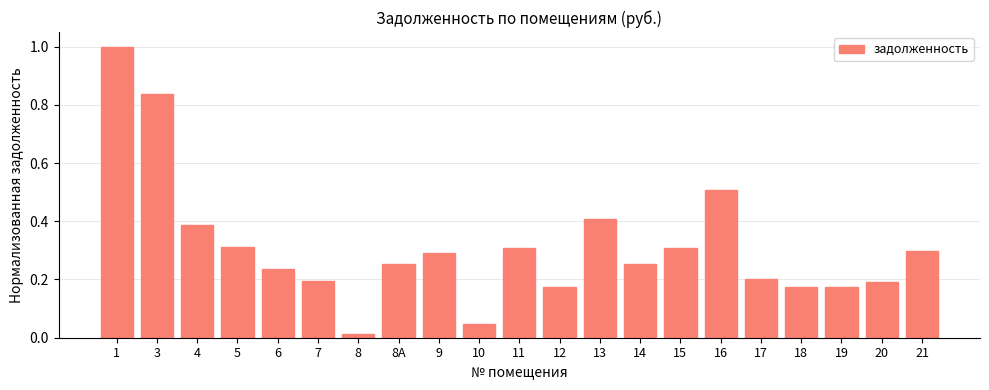

The value at 9 is 0.5. True or false?

False